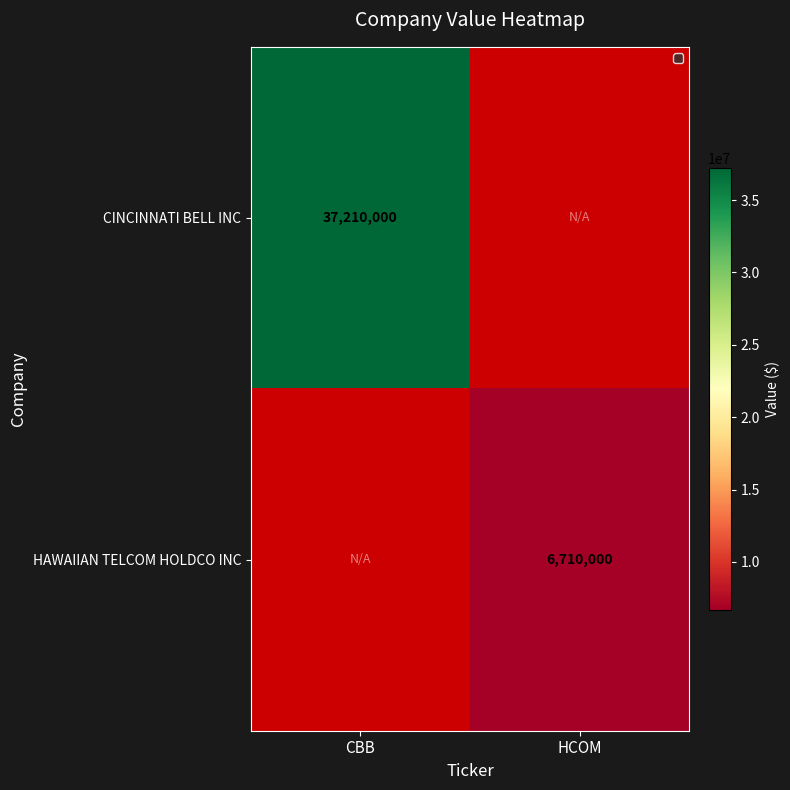

At which category does the chart reach its peak across all series?

CBB